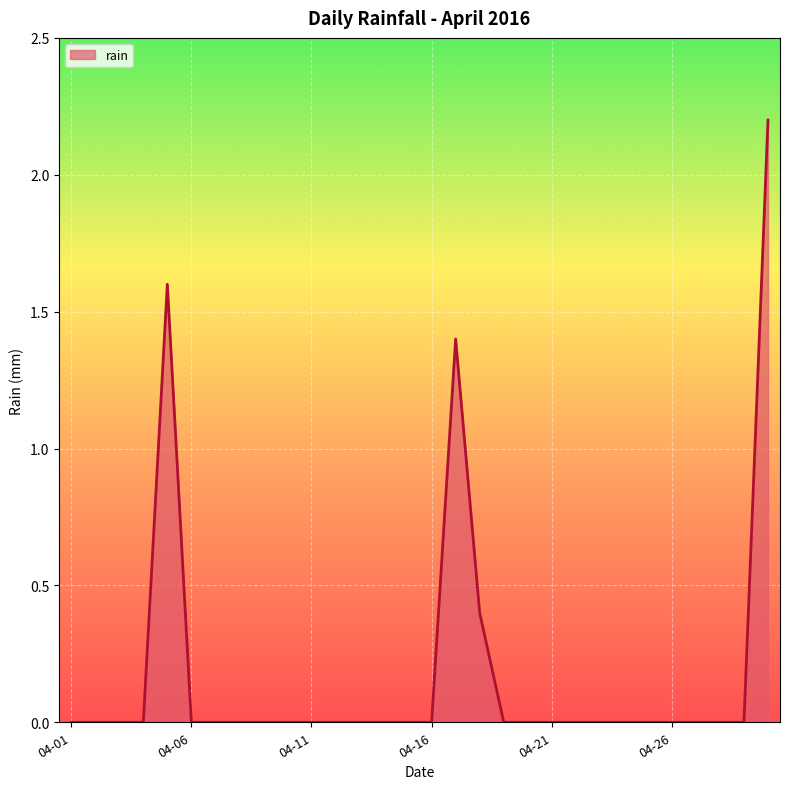

Count the number of categories in the chart.

30